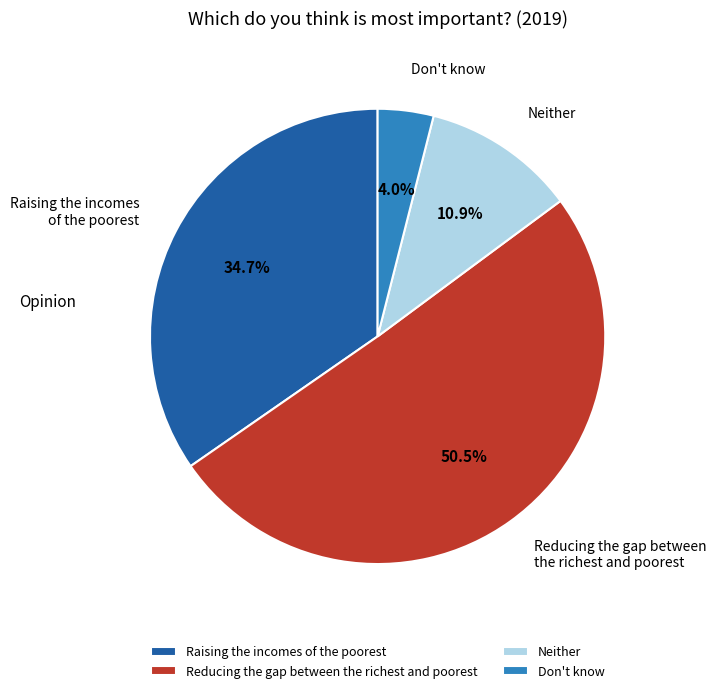

Which has a higher value, Reducing the gap between the richest and poorest or Raising the incomes of the poorest?

Reducing the gap between the richest and poorest